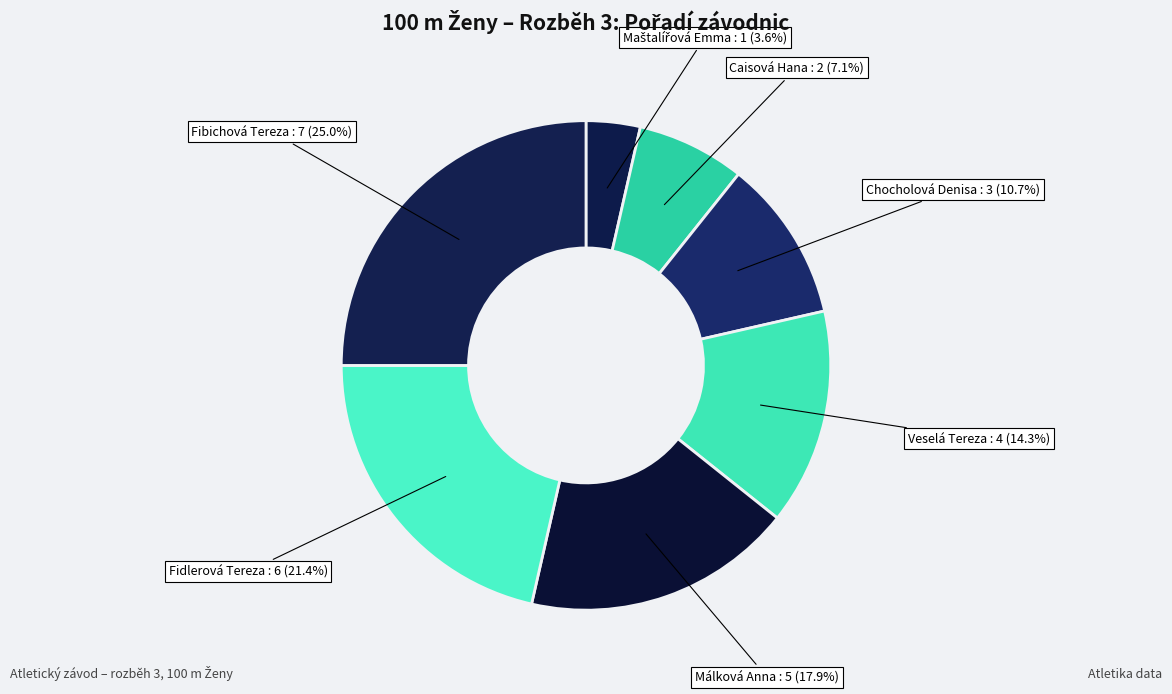

To the nearest percent, what is the difference between the Caisová Hana and Fidlerová Tereza slice percentages?

14%